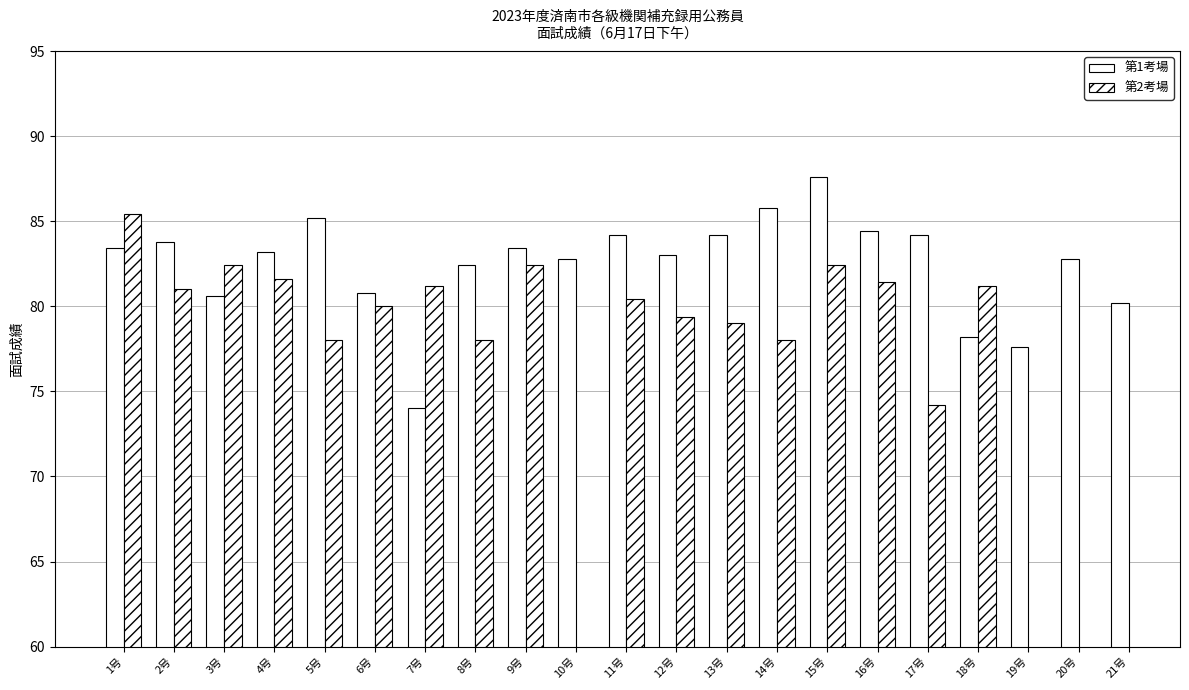

What is the value of the 第1考場 bar at the 1st from the left?

83.4